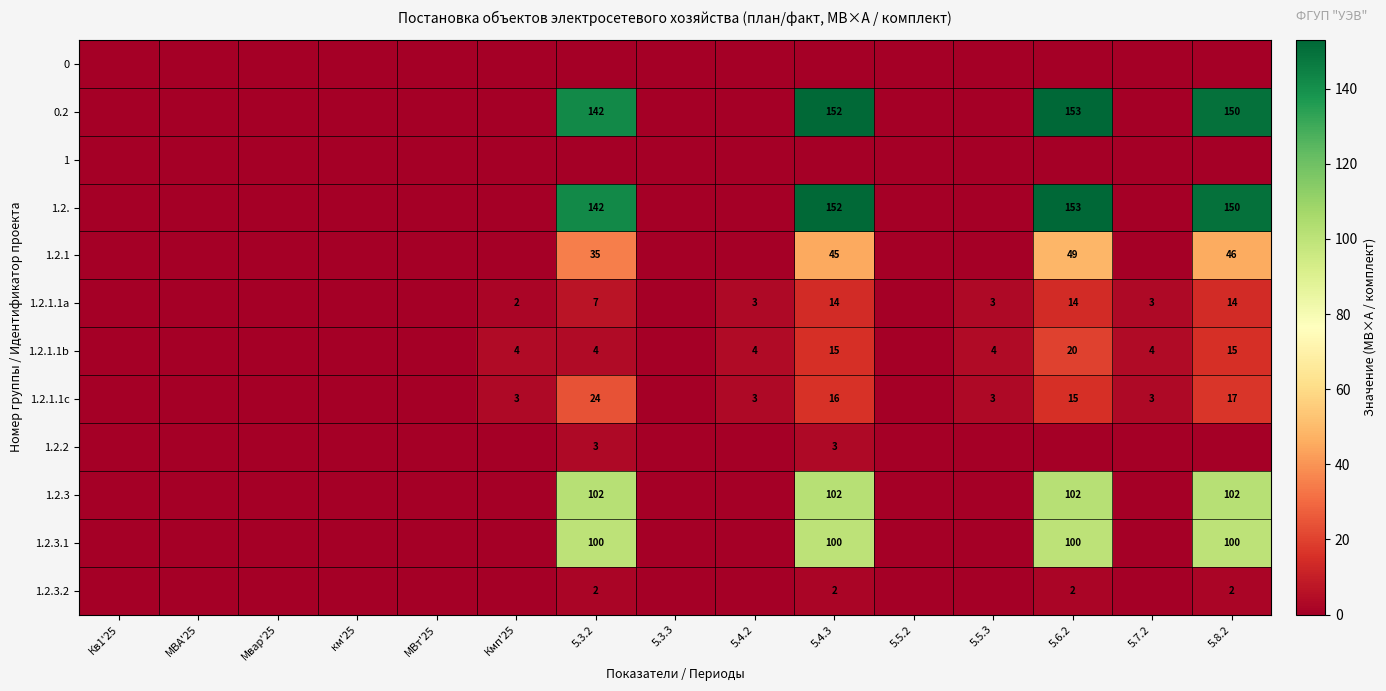

True or false: 1.2.3.2 has a value of 3 at 5.4.3.

False